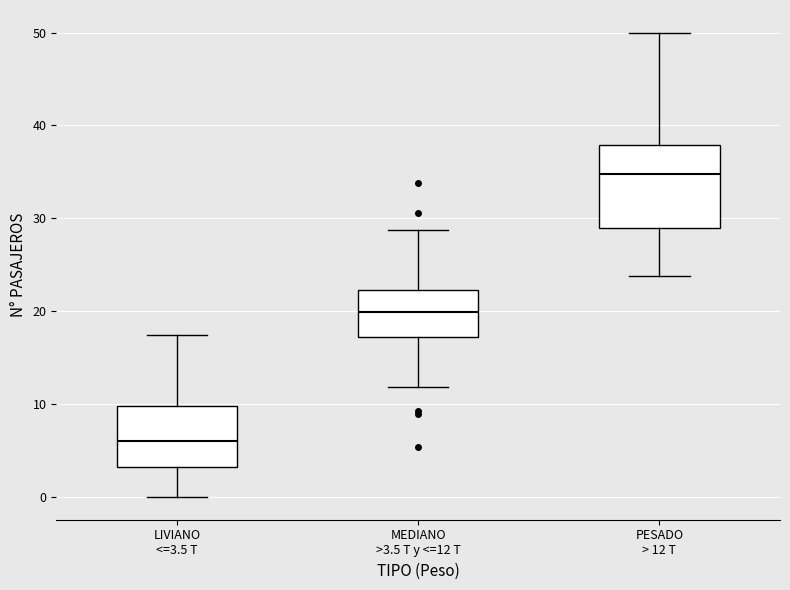

Where does the median line of the box for PESADO > 12 T sit on the y-axis? The values are not printed on the chart, so give them approximately, as read against the axis.

35